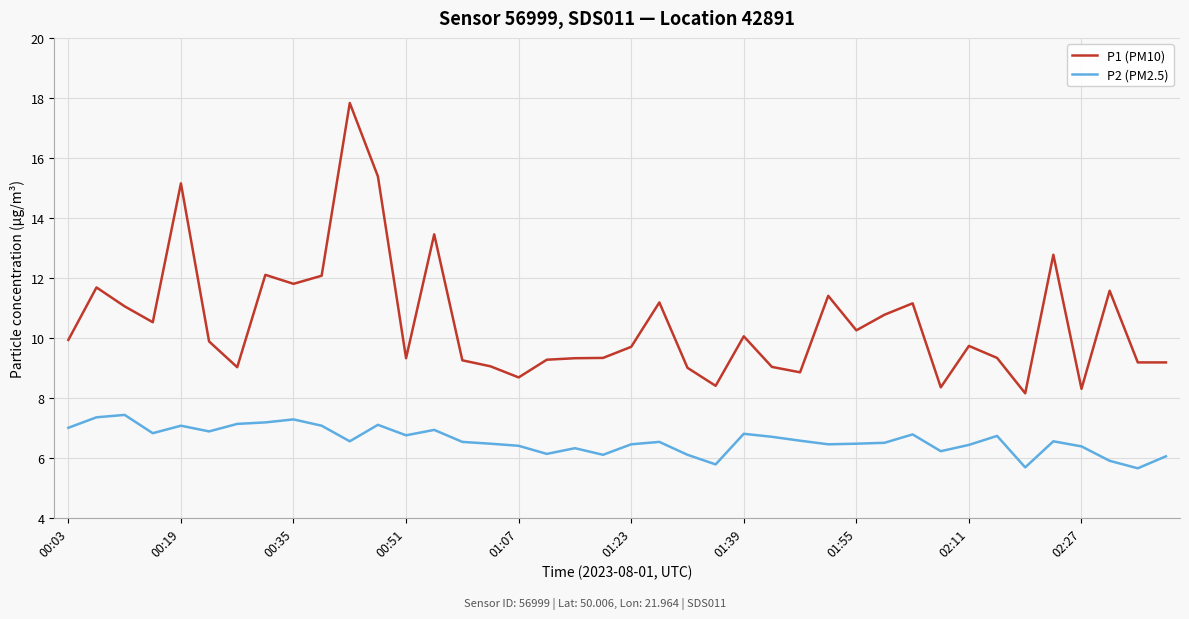

True or false: P1 (PM10) and P2 (PM2.5) cross at least once.

False